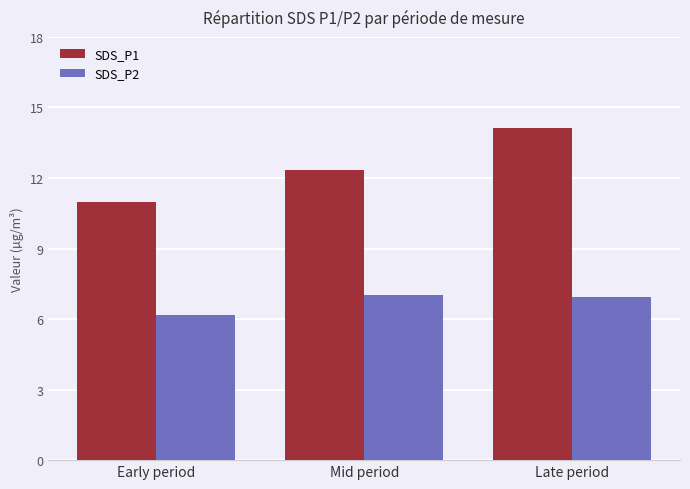

What are all the series names shown in the legend?

SDS_P1, SDS_P2